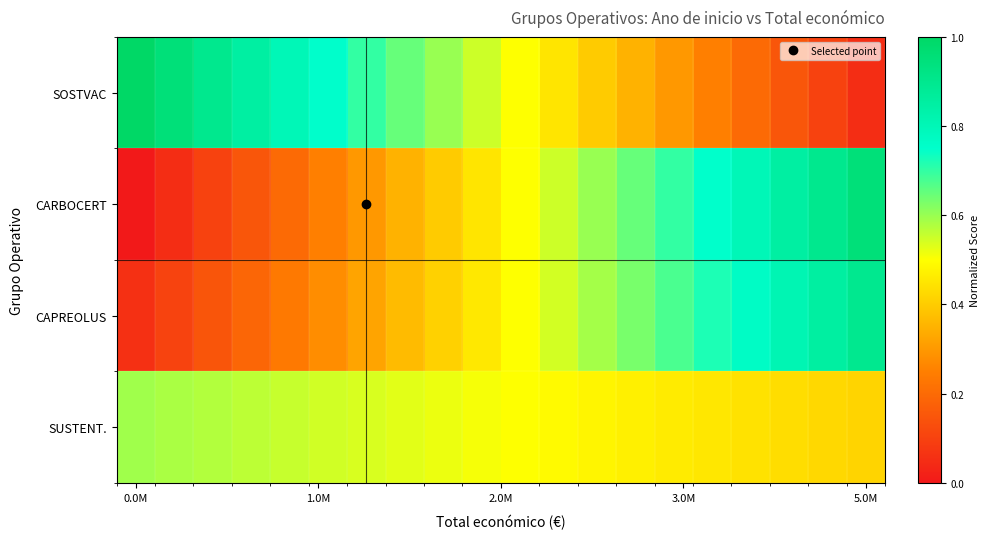

Which label corresponds to the largest value in the chart?

0.0M